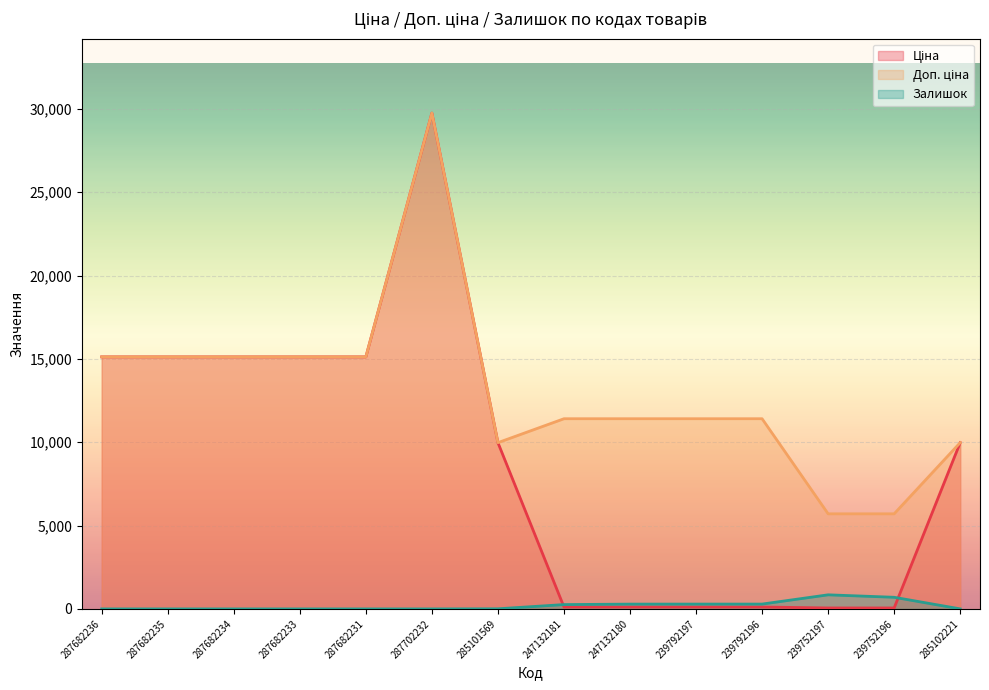

What is the difference between the maximum and minimum values in the Ціна series?

29690.2